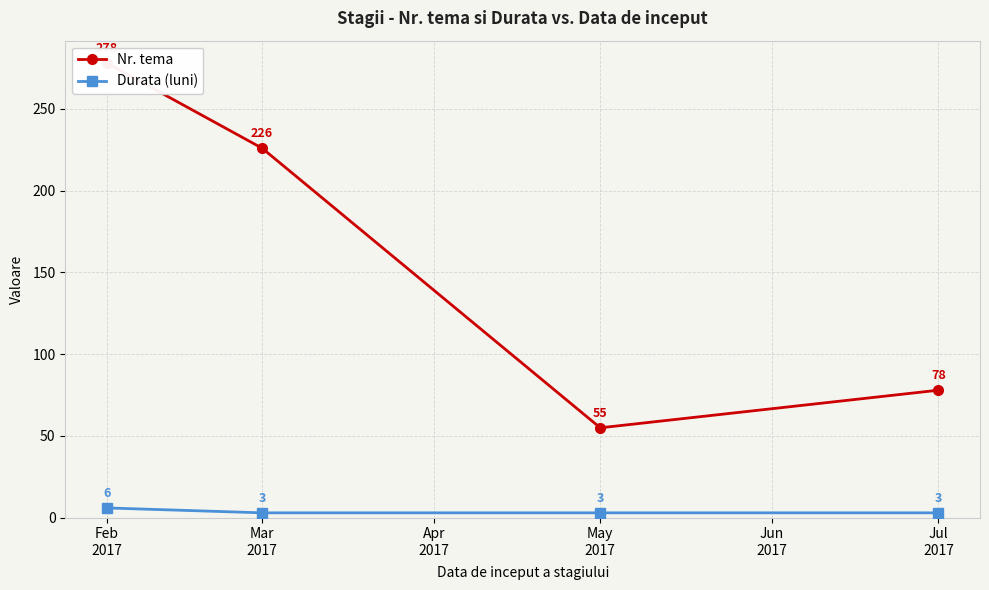

Where does the Nr. tema series first go above 226?

Feb
2017